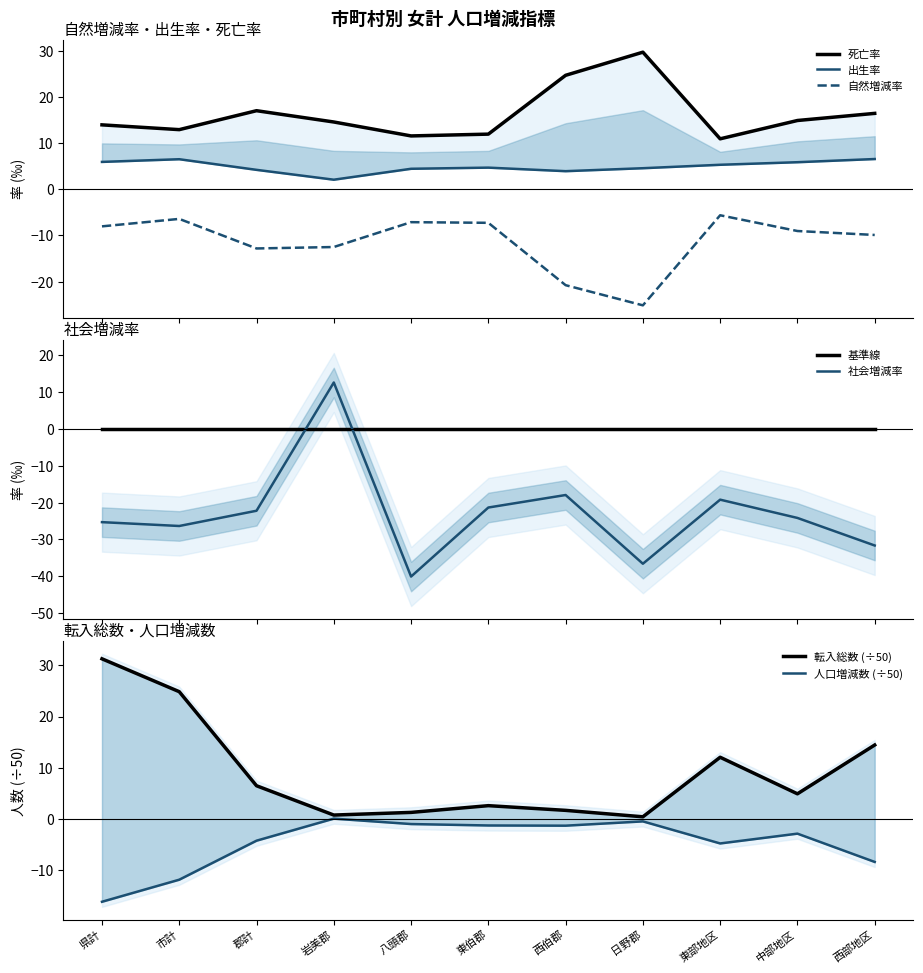

List the series in order of their peak value, highest first.

転入総数, 死亡率, 社会増減率, 出生率, 人口増減数, 自然増減率